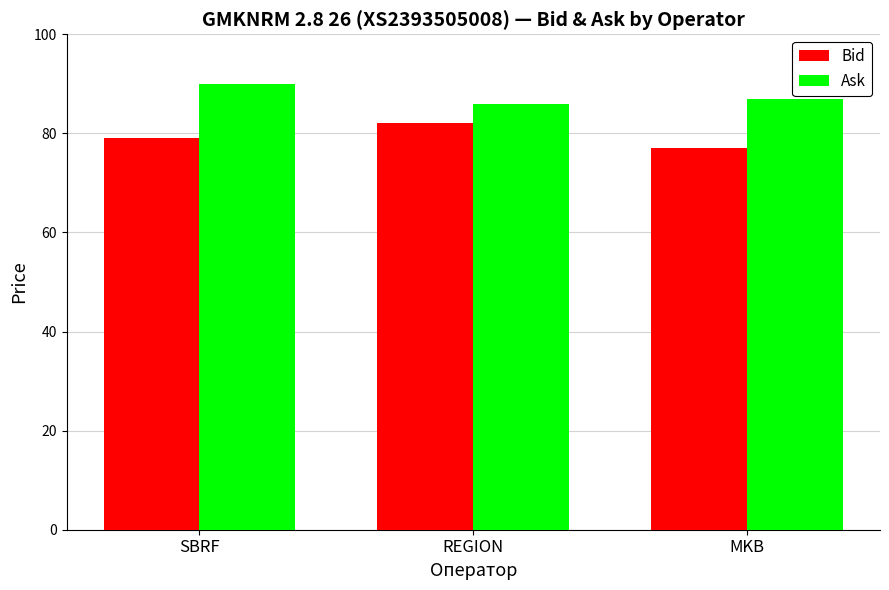

What is the sum of the Bid values at REGION and SBRF?

161